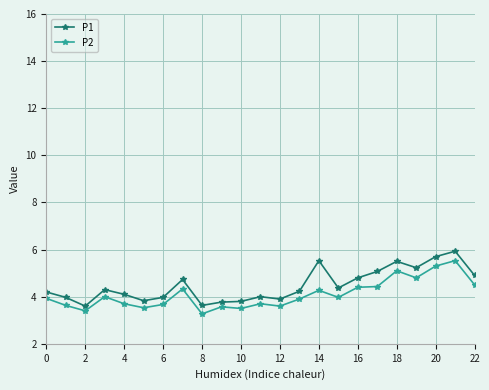

Which series has the largest range (max minus min)?

P1